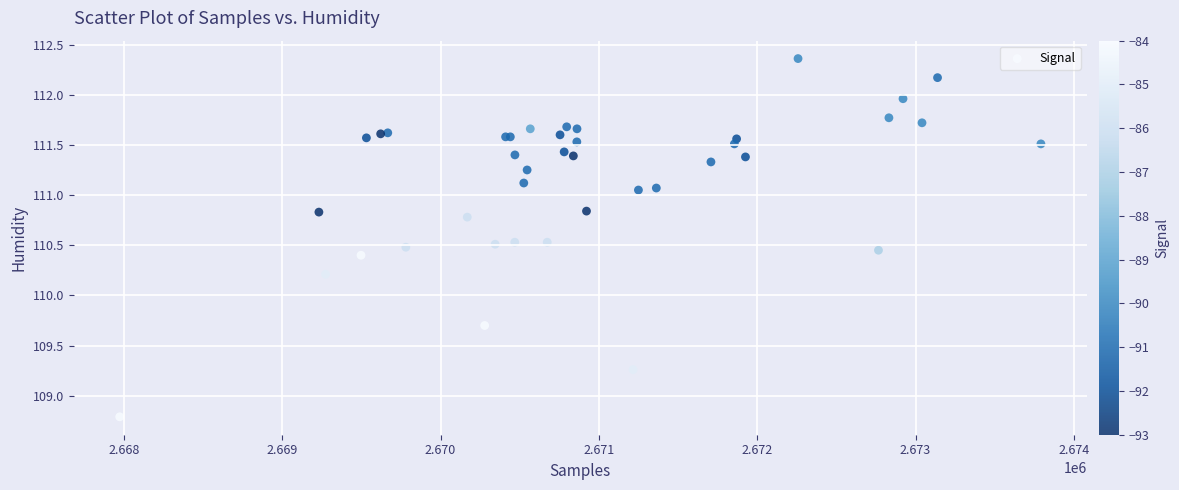

What Y value in the scatter plot is closest to 110?

110.2